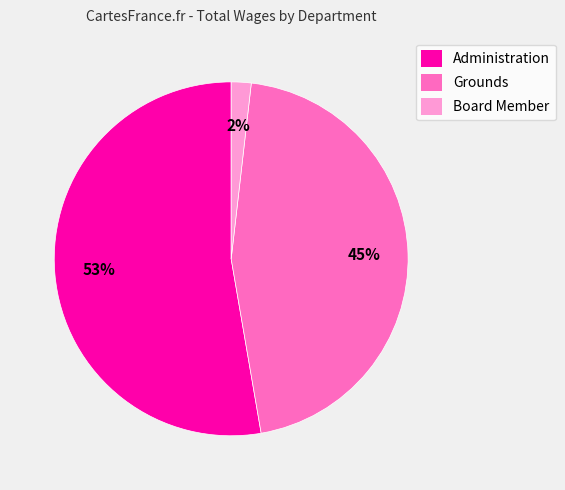

How many segments does this pie chart have?

3